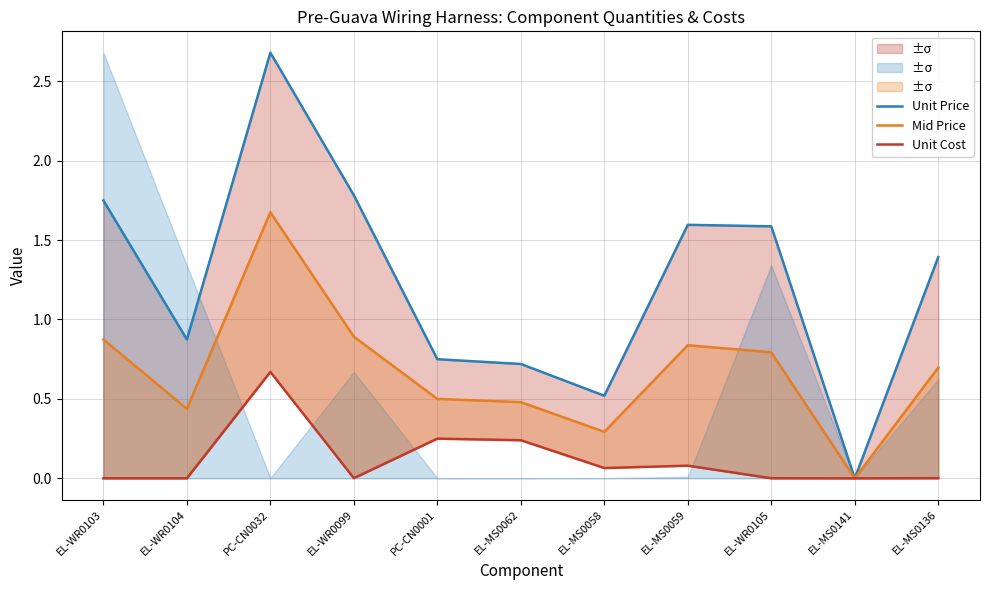

What is the label of the 4th point from the right?

EL-MS0059